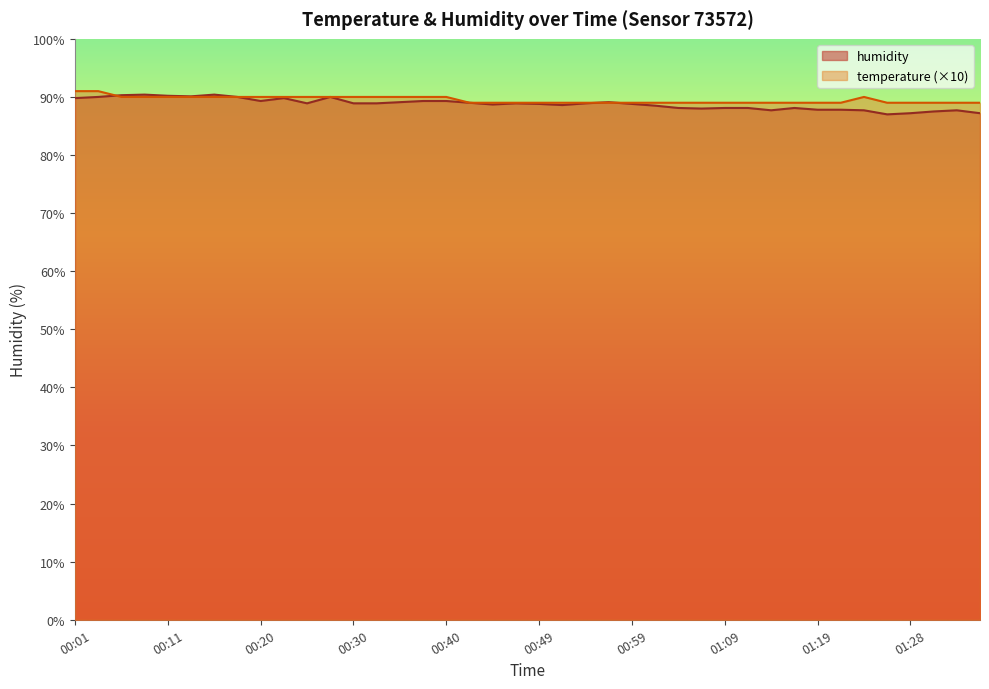

List the series in order of their peak value, highest first.

temperature, humidity